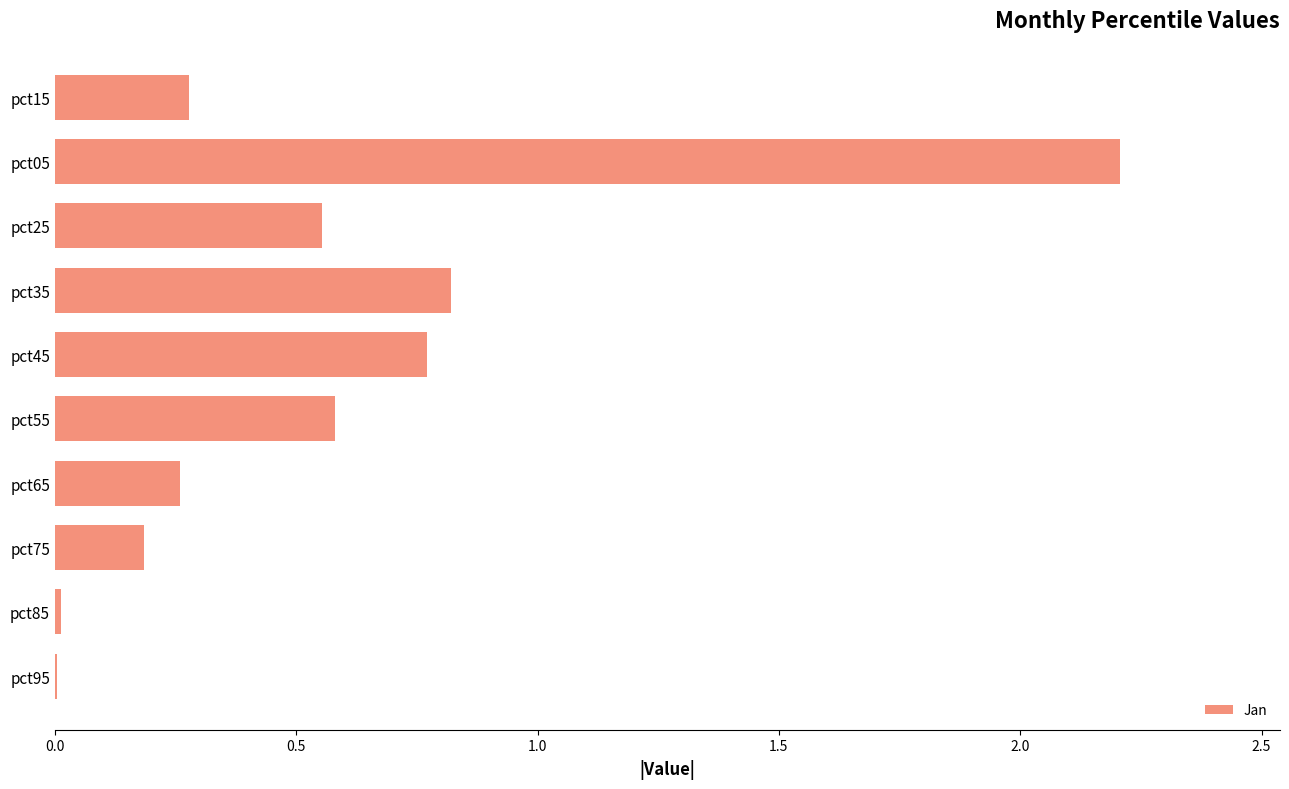

What is the sum of all values?

5.7